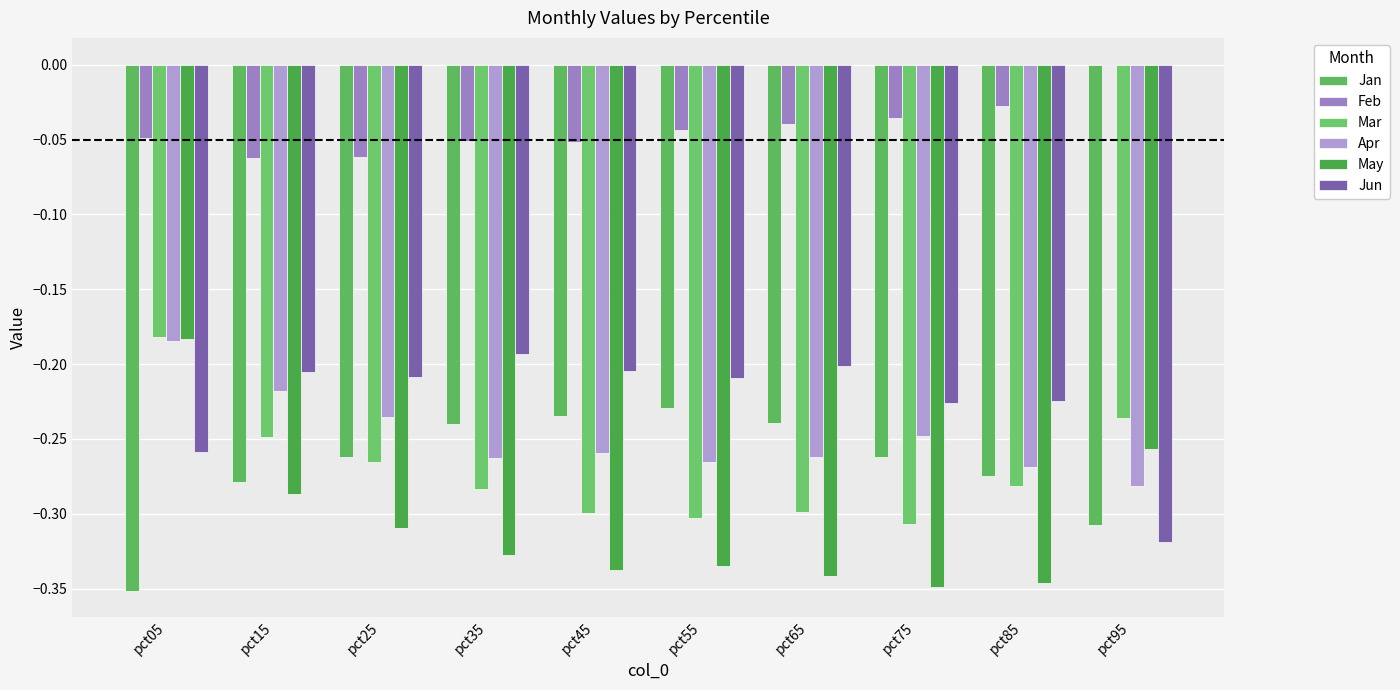

How many distinct data groups are displayed?

6